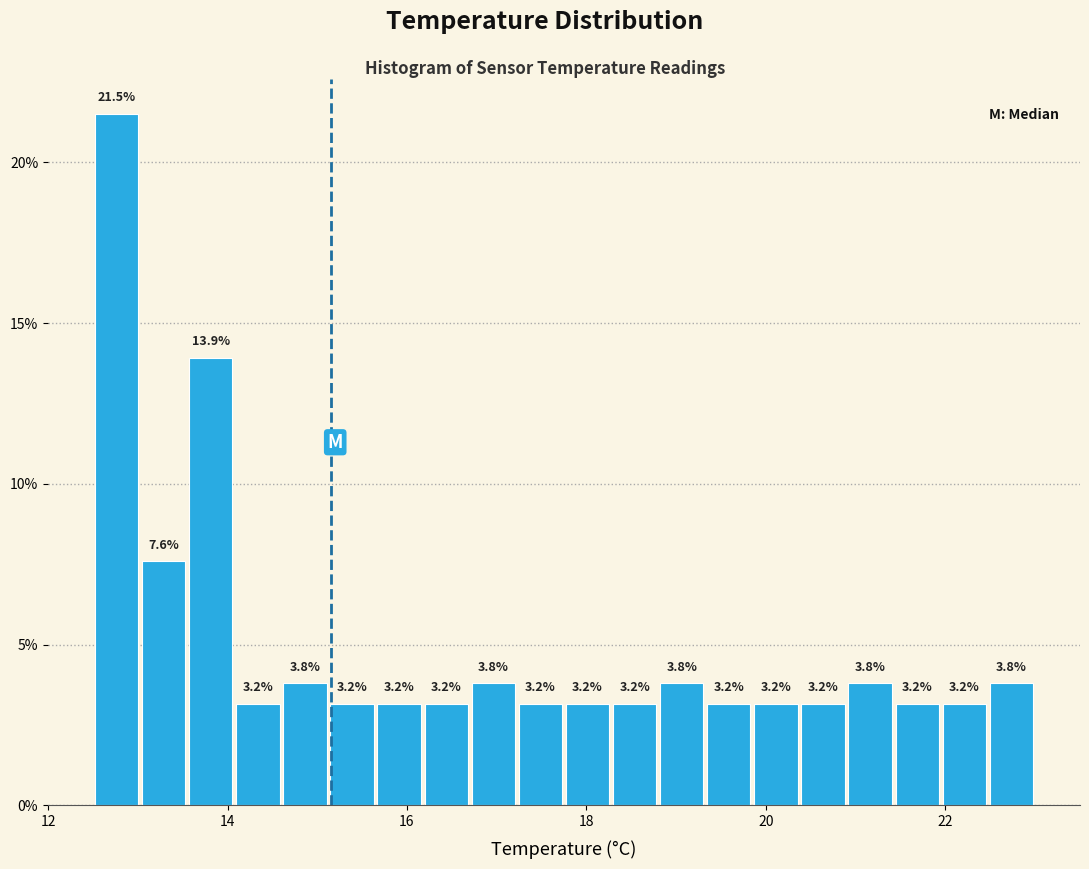

Around what value on the x-axis is the tallest bar? Give the approximate position of its centre, as read against the axis.

12.8